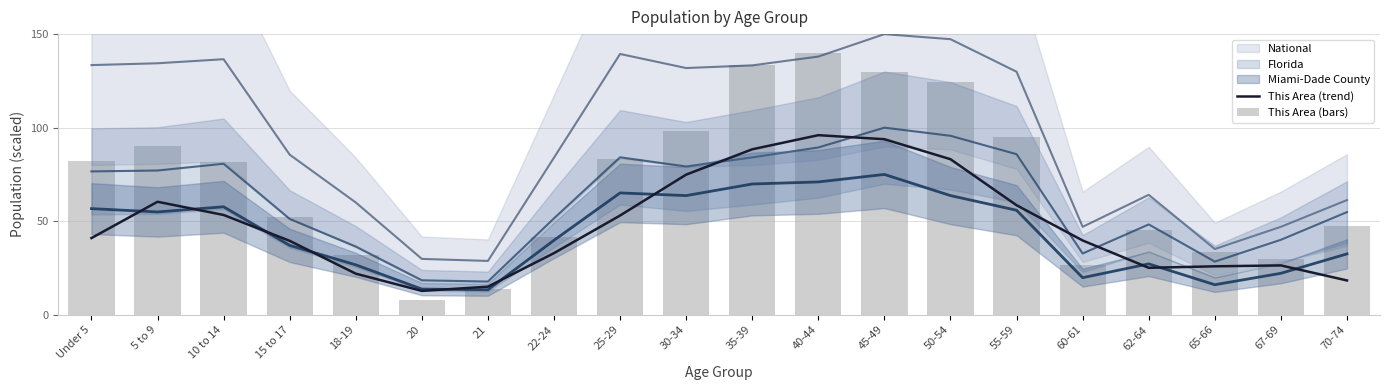

What is the difference between the This Area (bars) values at 60-61 and 35-39?

107.1